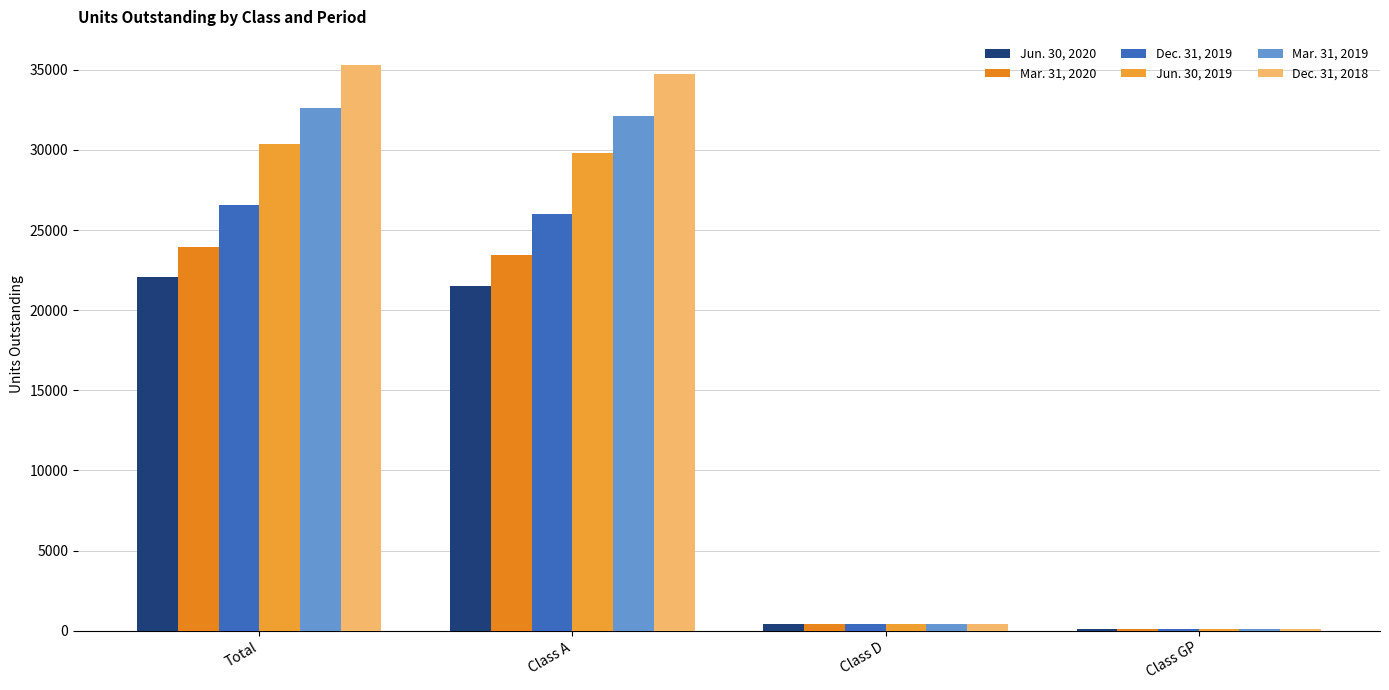

The Dec. 31, 2018 series shows 35283.8 at Total. True or false?

True